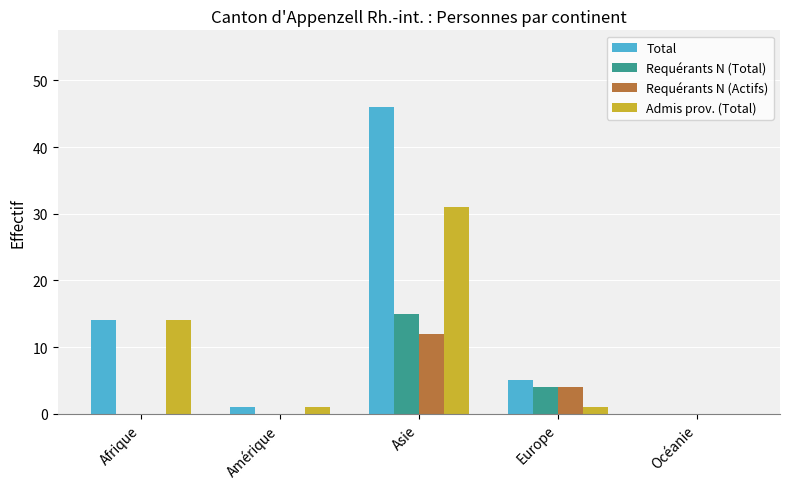

Which category has the highest value in the Total series?

Asie